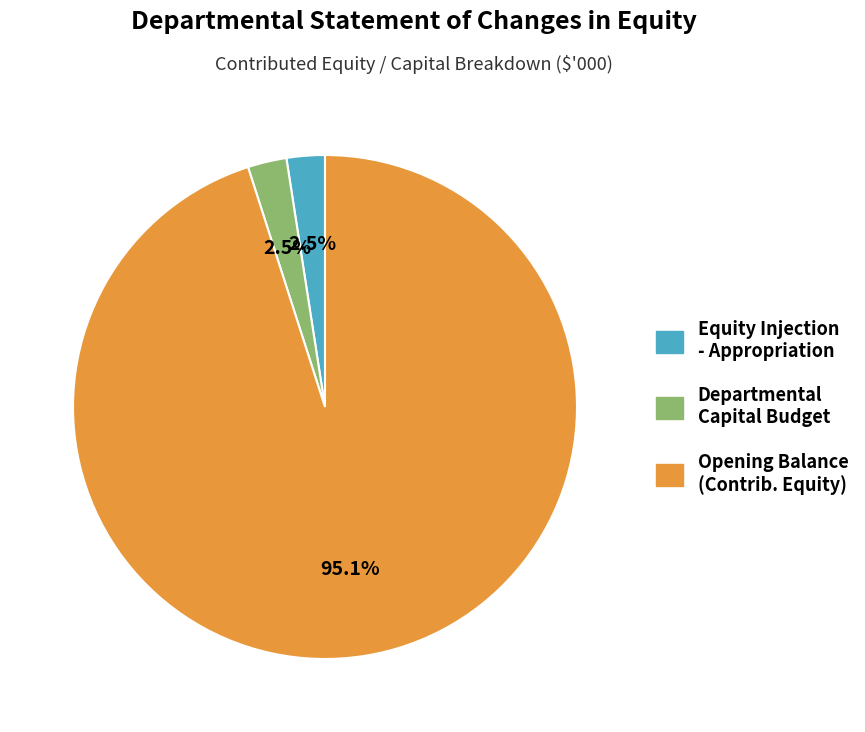

Which category has the biggest portion of the pie?

Opening Balance (Contrib. Equity)